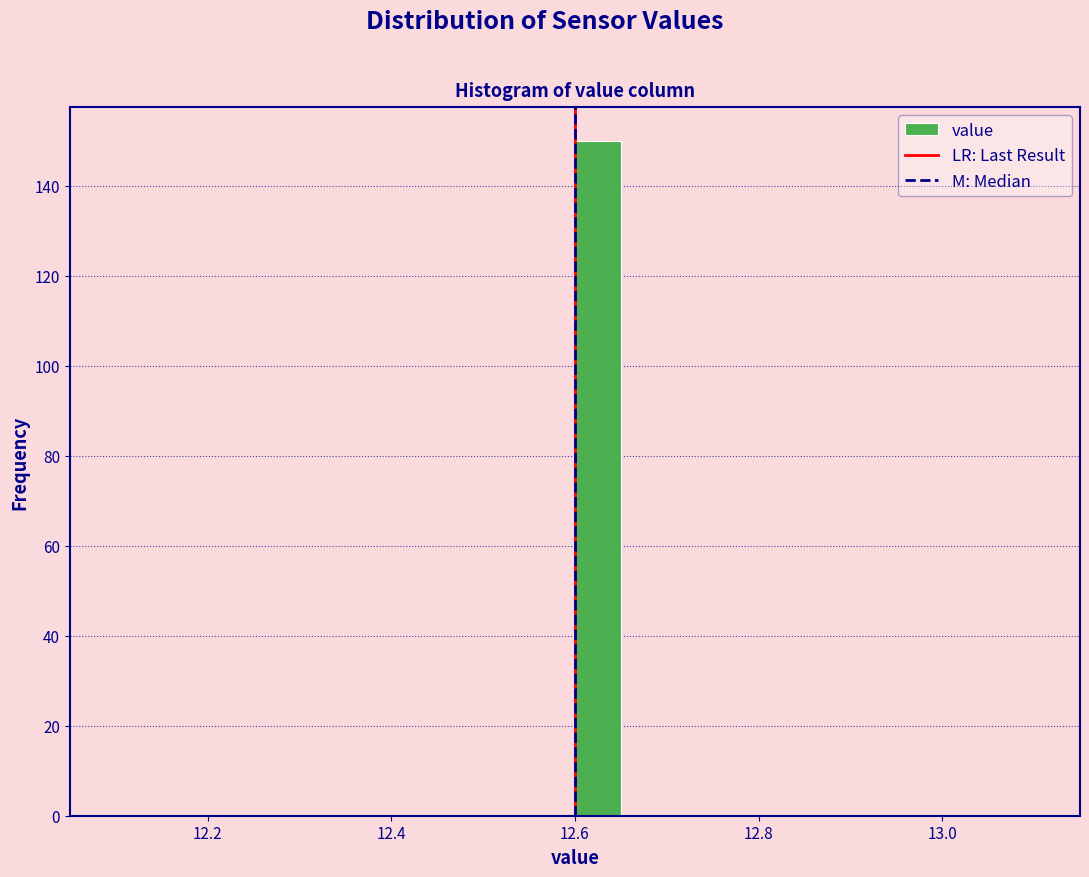

Around what value on the x-axis is the tallest bar? Give the approximate position of its centre, as read against the axis.

12.62